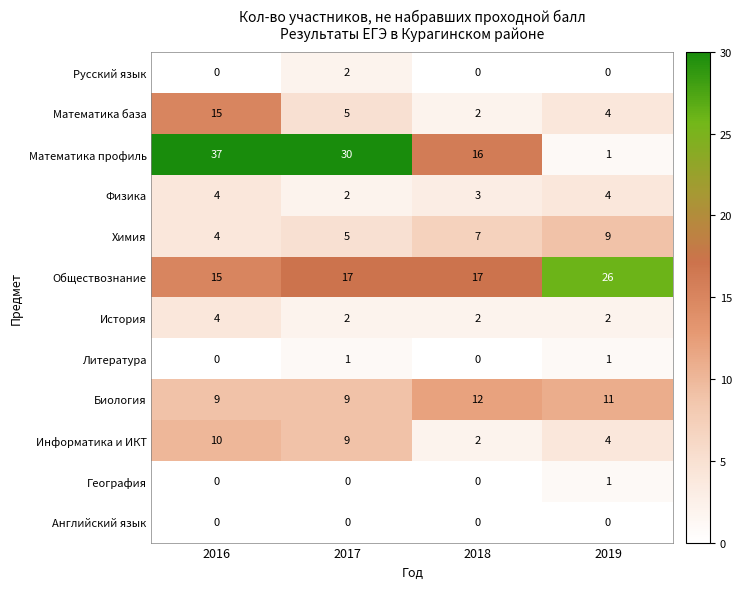

How many Русский язык values are between 0 and 2?

4